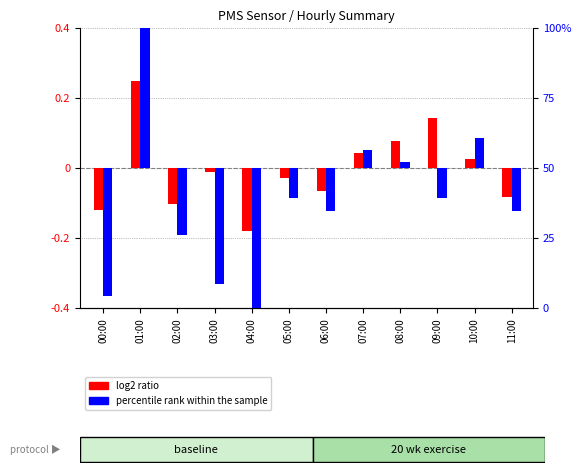

Which category has the highest value in the log2 ratio series?

01:00